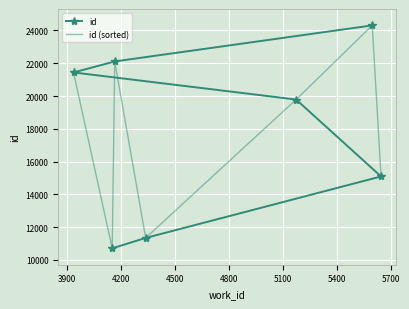

What is the value of the id point at the 1st from the left?

21437